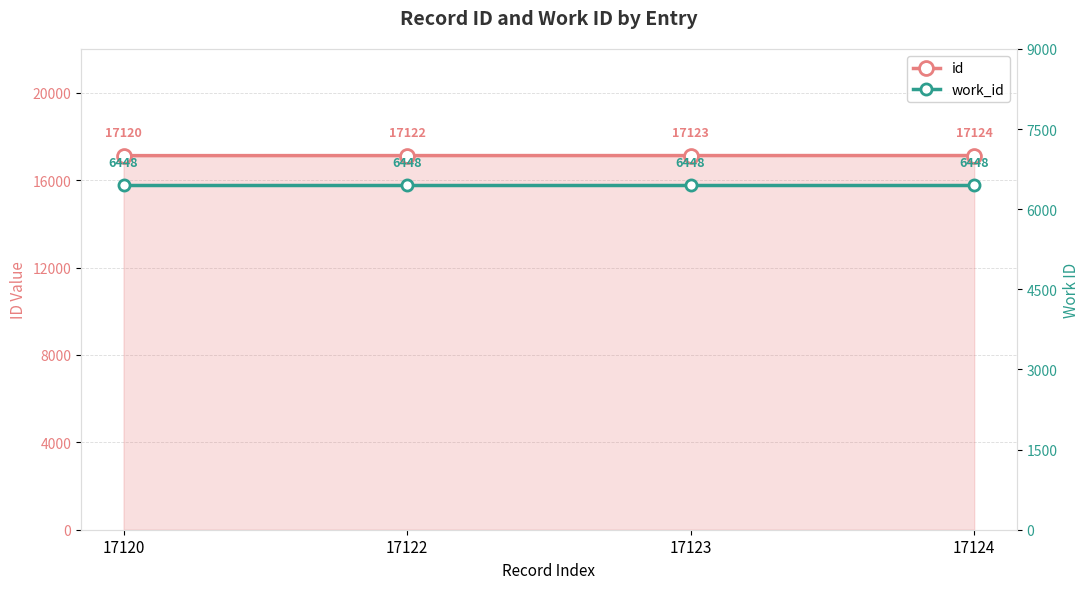

What is the value of the work_id point at the 1st from the left?

6448